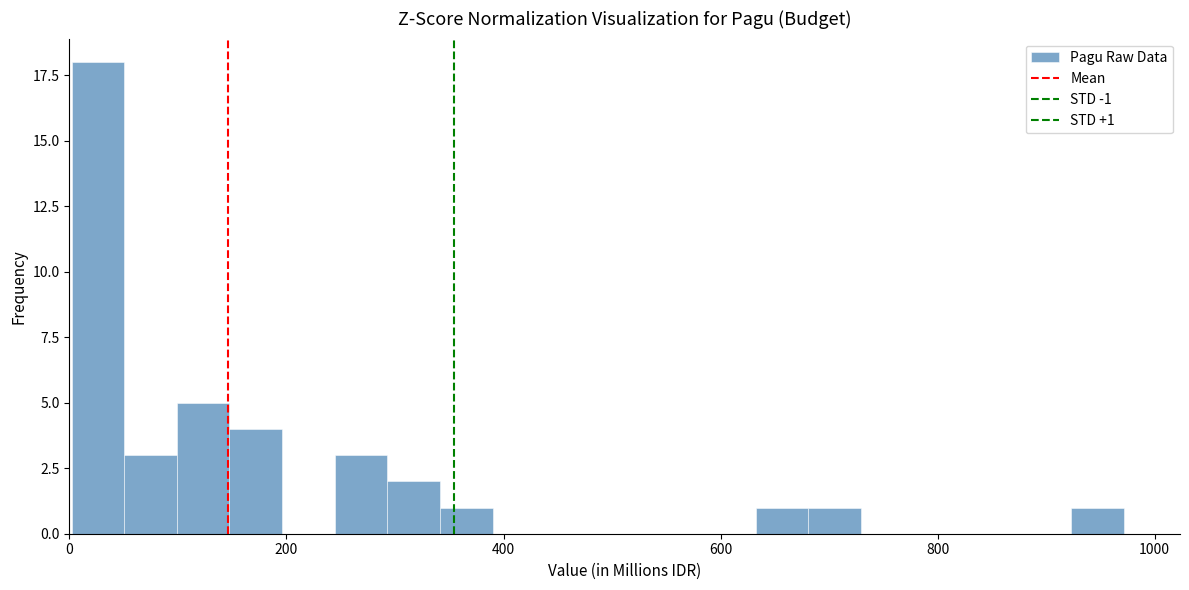

Around what value on the x-axis is the tallest bar? Give the approximate position of its centre, as read against the axis.

20